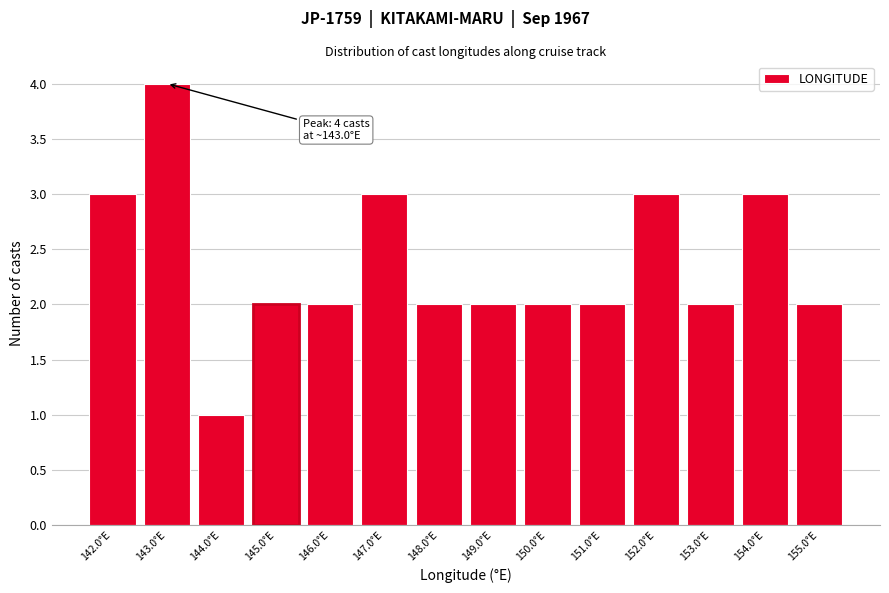

Which range on the x-axis has the tallest bar?

142.5 to 143.5